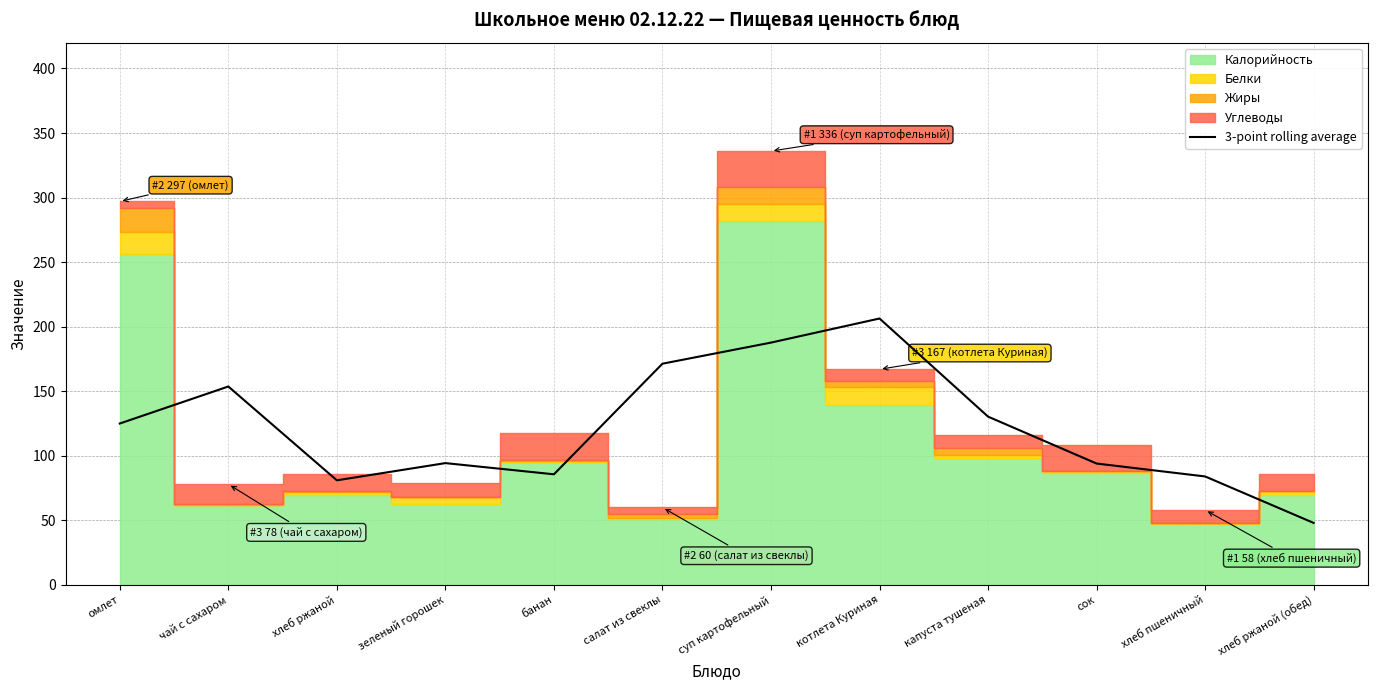

What is the difference between the second highest and second lowest values?

106.7